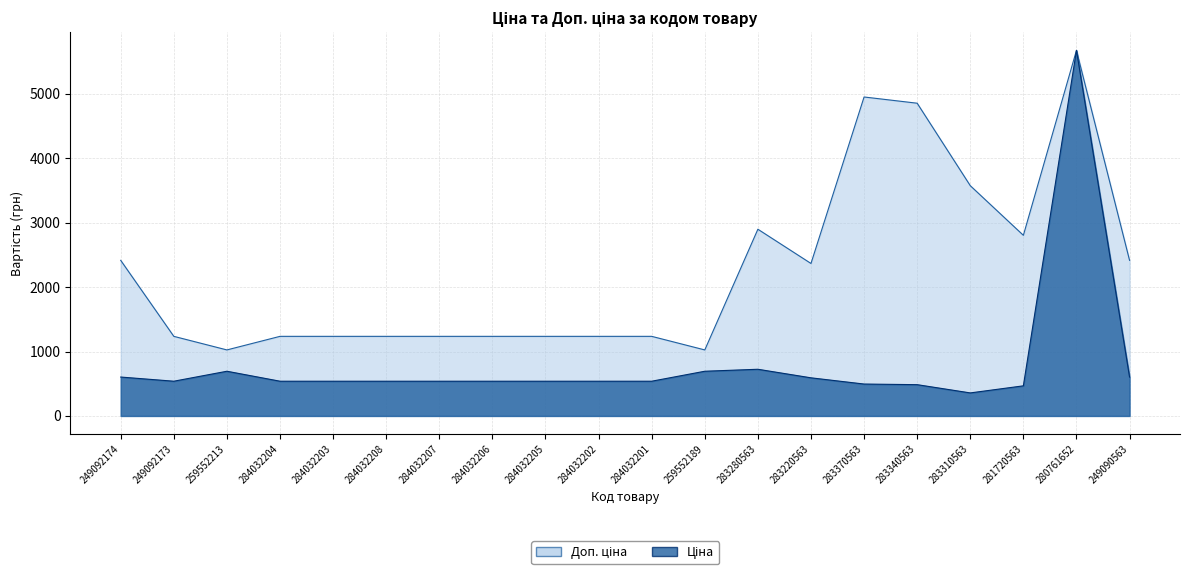

Which label corresponds to the largest value in the chart?

280761652